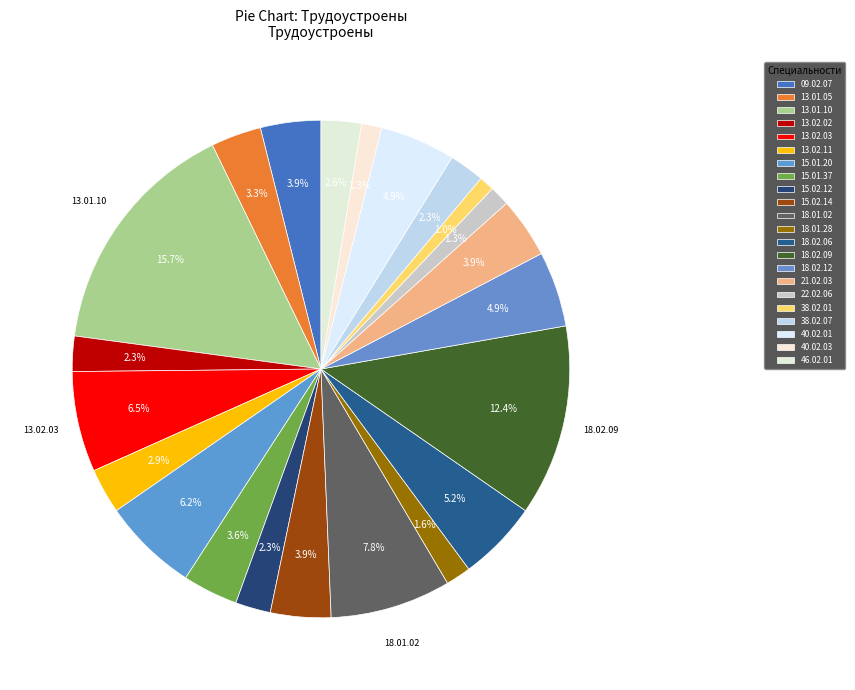

How many segments does this pie chart have?

22